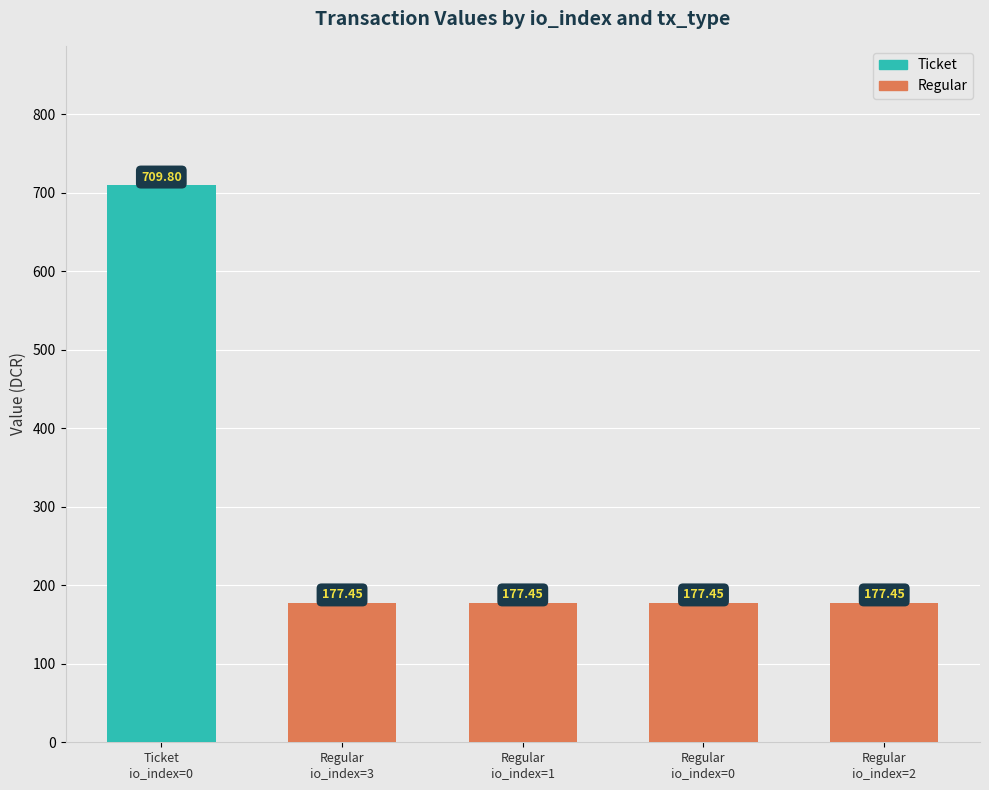

What is the sum of all values?

1419.6